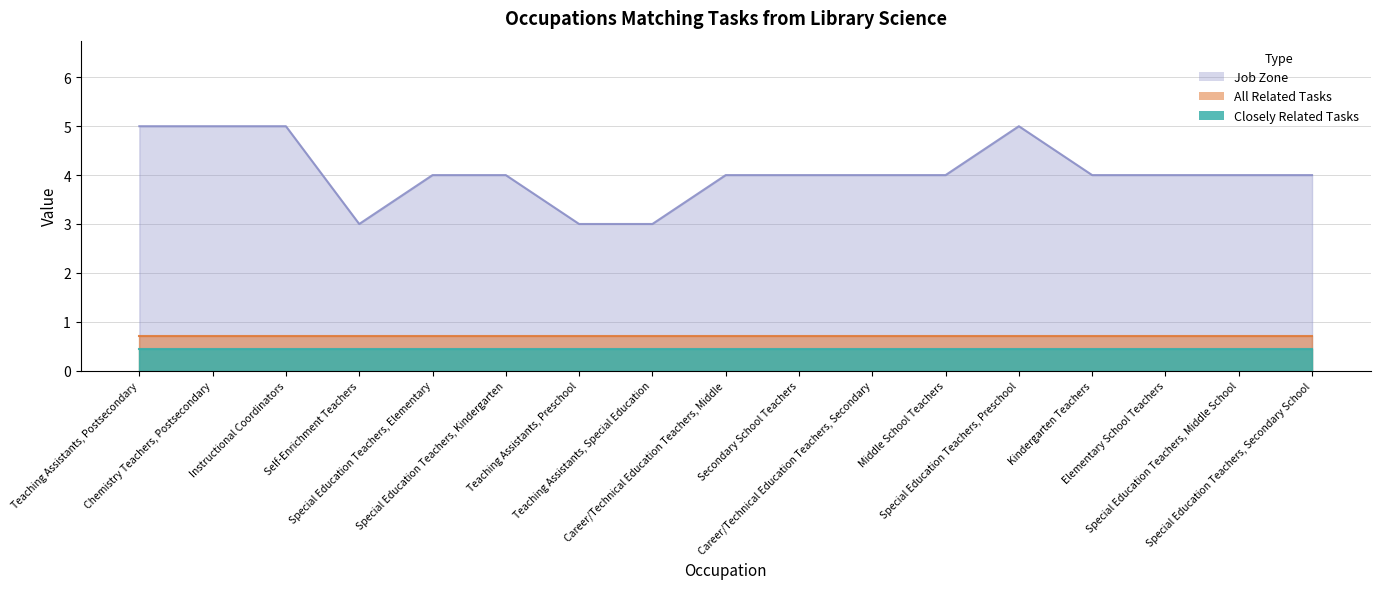

Which category has the lowest value in the All Related Tasks series?

Teaching Assistants, Postsecondary